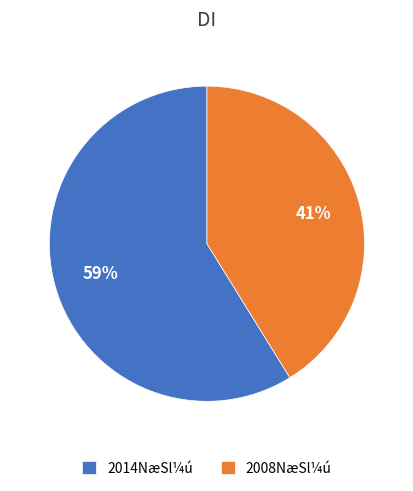

Which category has the smallest portion of the pie?

2008NæSl¼ú